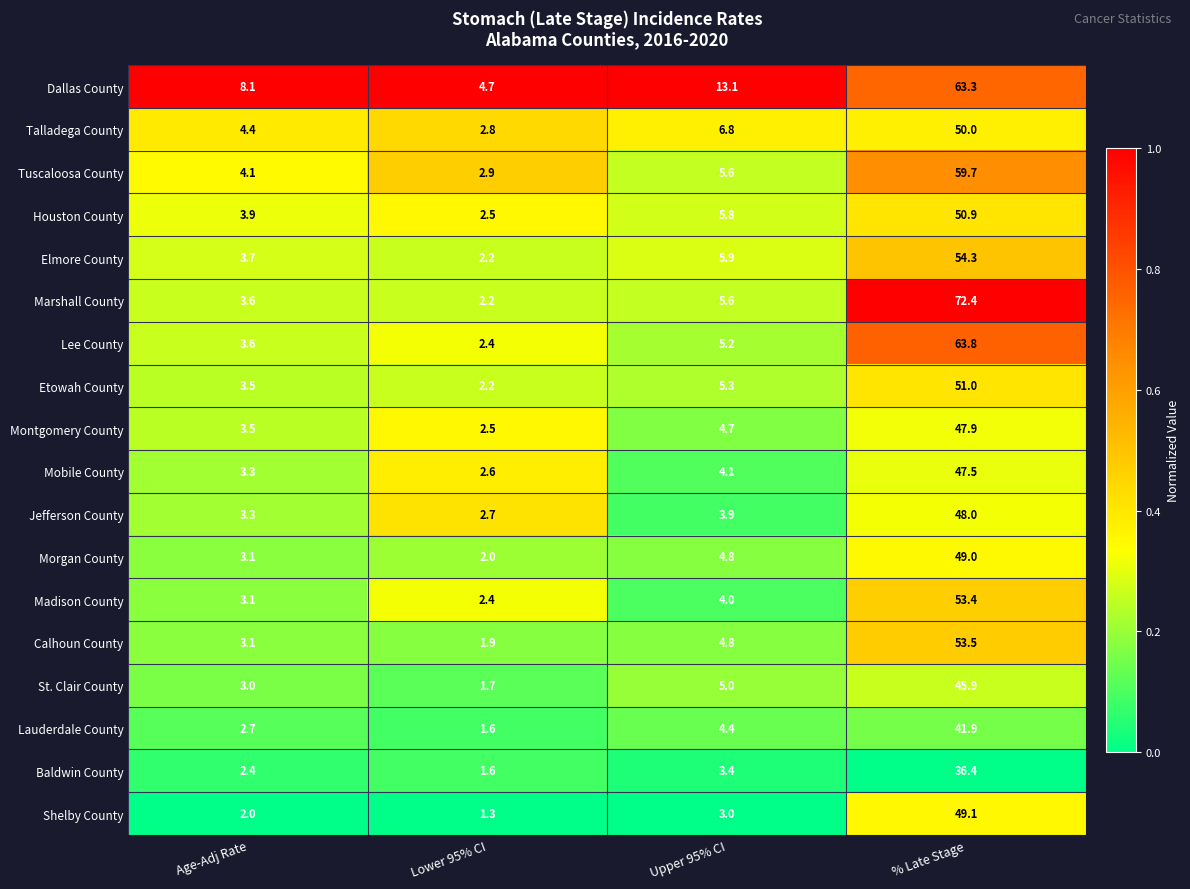

List the series in order of their peak value, highest first.

Marshall County, Lee County, Dallas County, Tuscaloosa County, Elmore County, Calhoun County, Madison County, Etowah County, Houston County, Talladega County, Shelby County, Morgan County, Jefferson County, Montgomery County, Mobile County, St. Clair County, Lauderdale County, Baldwin County